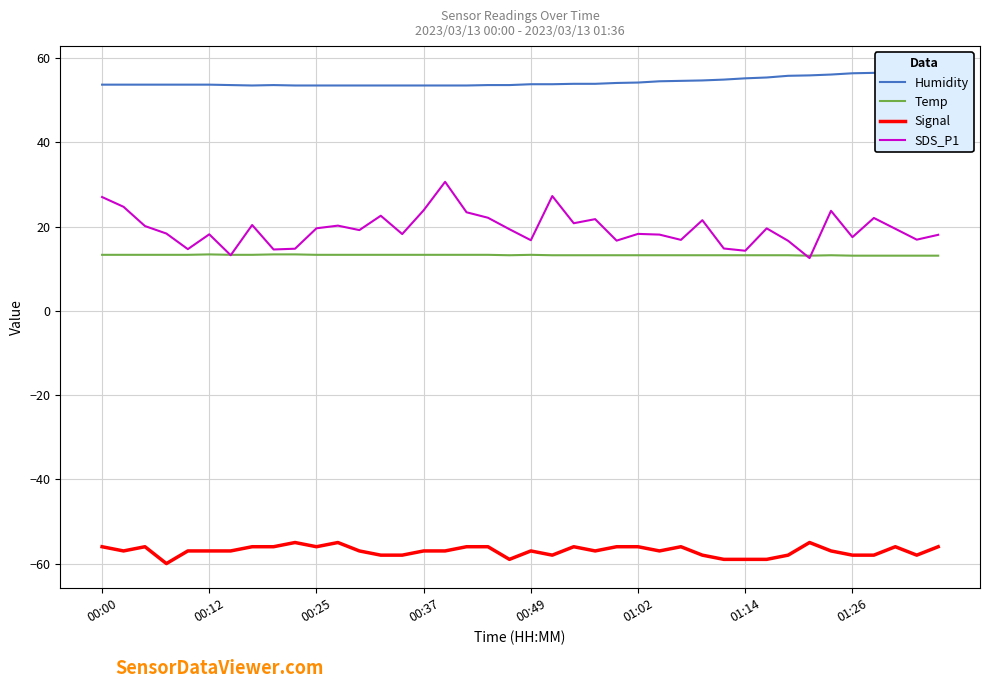

True or false: Temp has a value of 13.1 at 33.

True